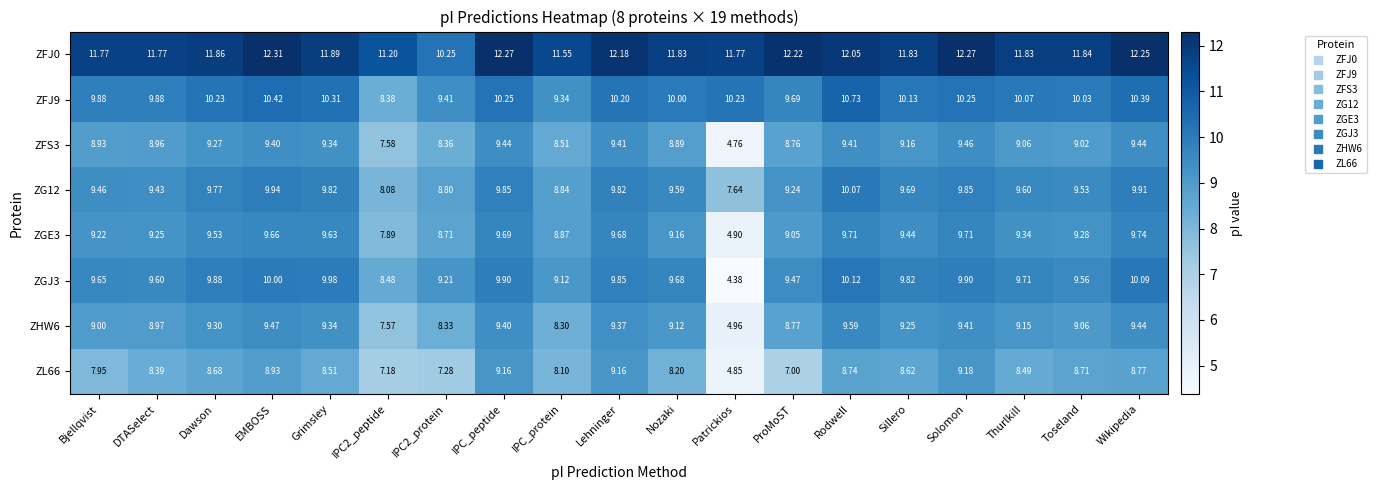

Is the value of ZFJ0 at IPC_peptide greater than the value of ZHW6 at IPC2_protein?

Yes